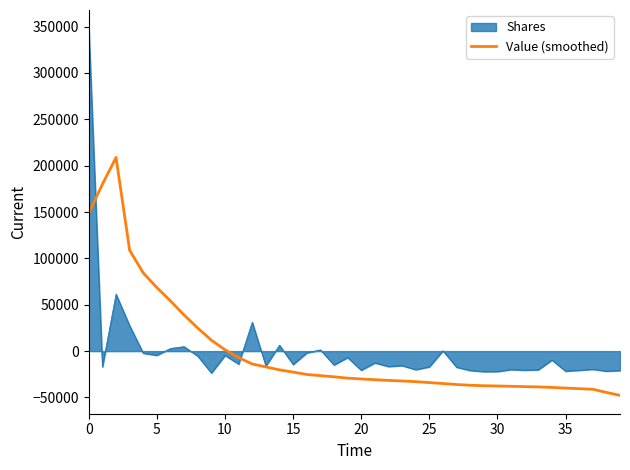

List the series in order of their peak value, highest first.

Shares, Value (smoothed)